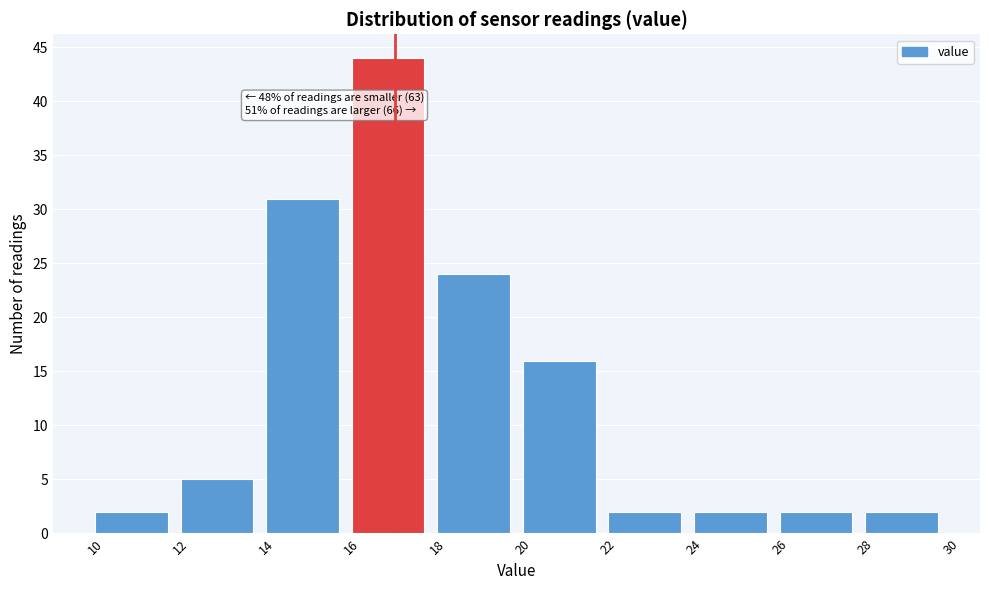

Which range on the x-axis has the tallest bar?

16 to 18